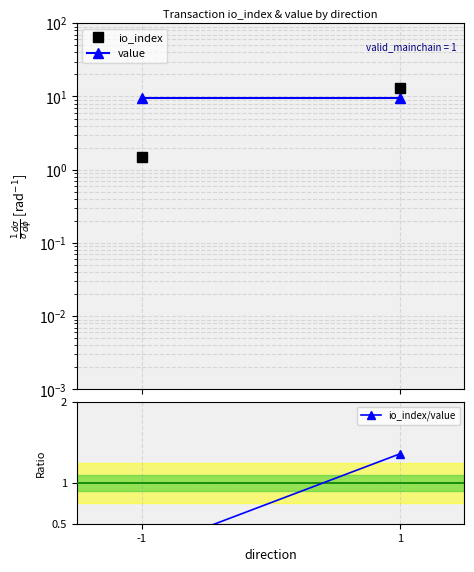

The value series shows 9.6 at -1. True or false?

True